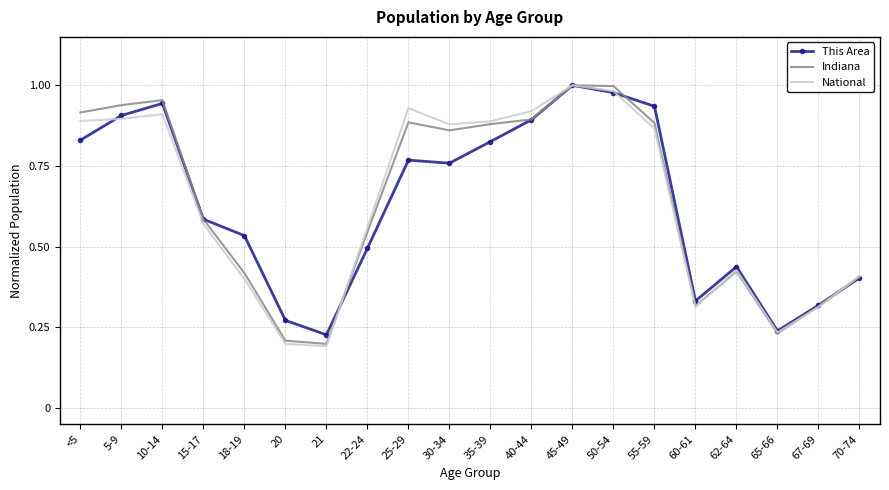

Is it true that This Area equals 0.9 at 5-9?

True